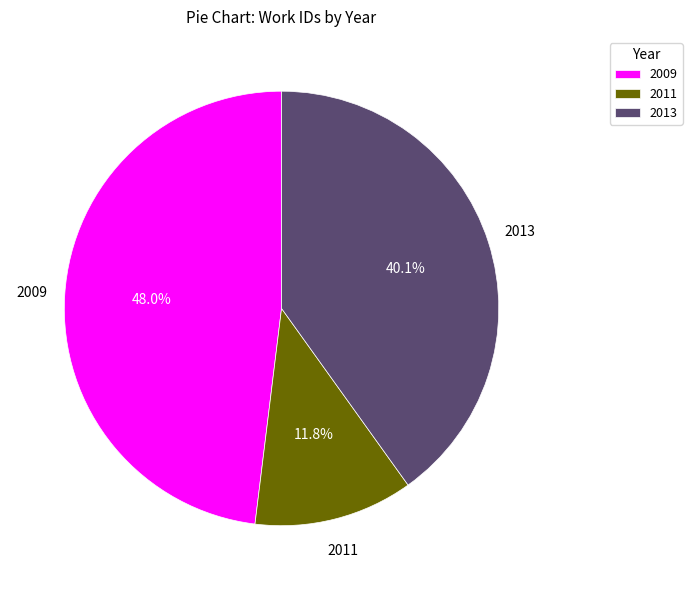

Rank the categories by value from lowest to highest.

2011, 2013, 2009